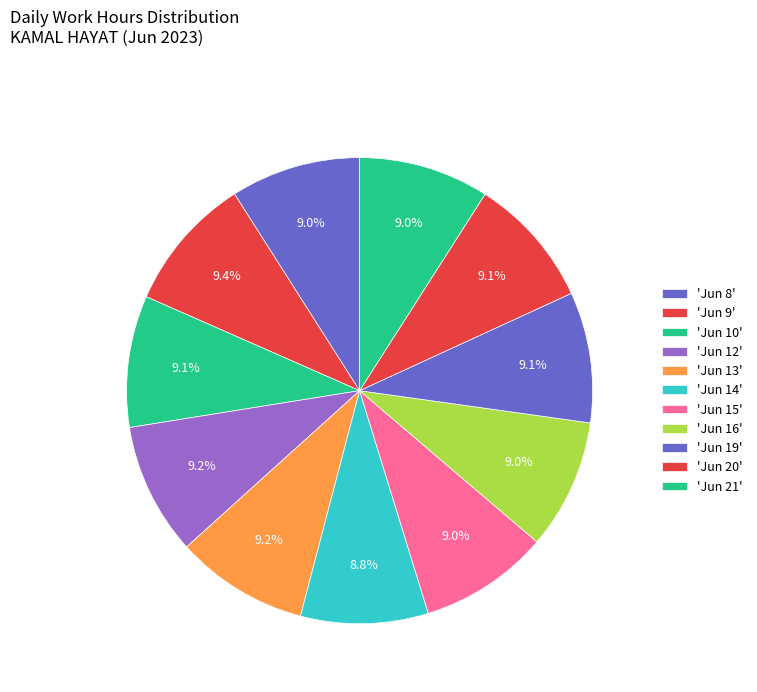

Count the number of slices in the pie.

11